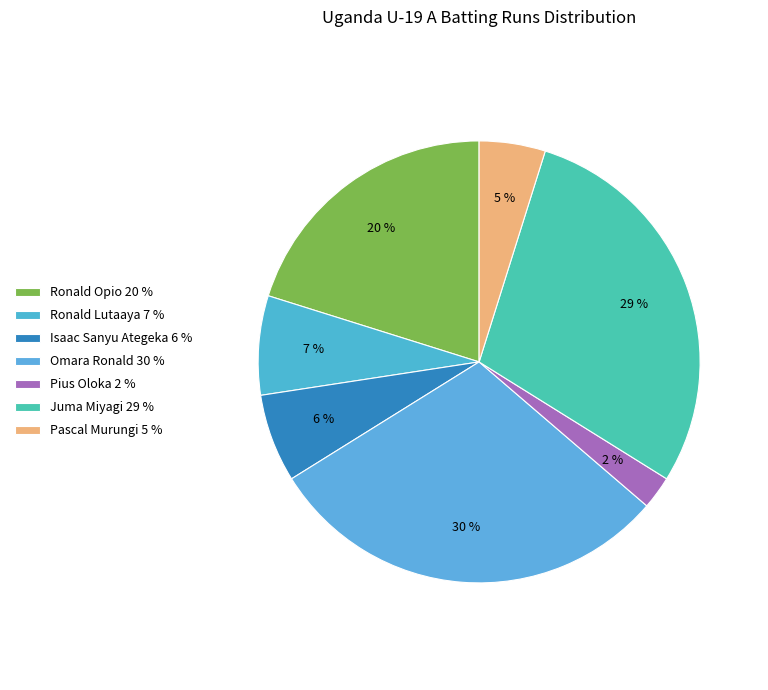

How many slices are in this pie chart?

7